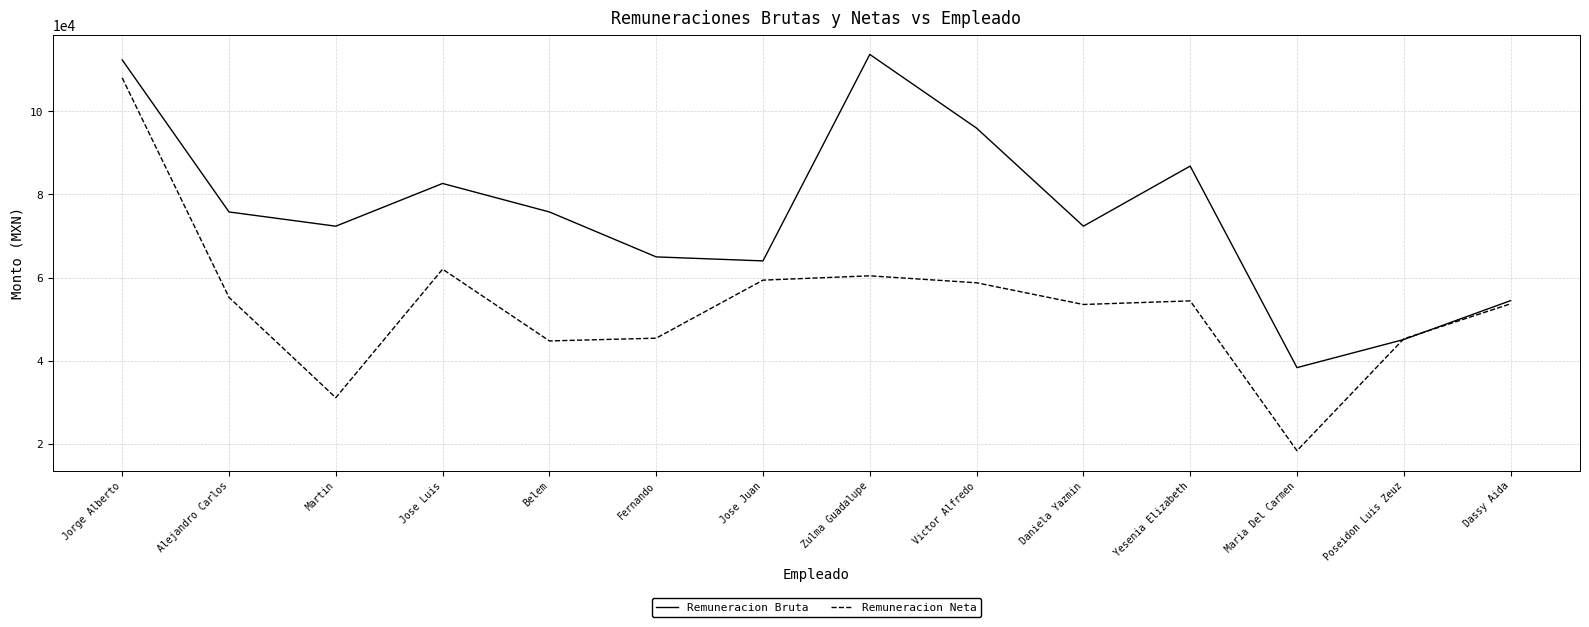

At which category does the chart reach its minimum across all series?

Maria Del Carmen